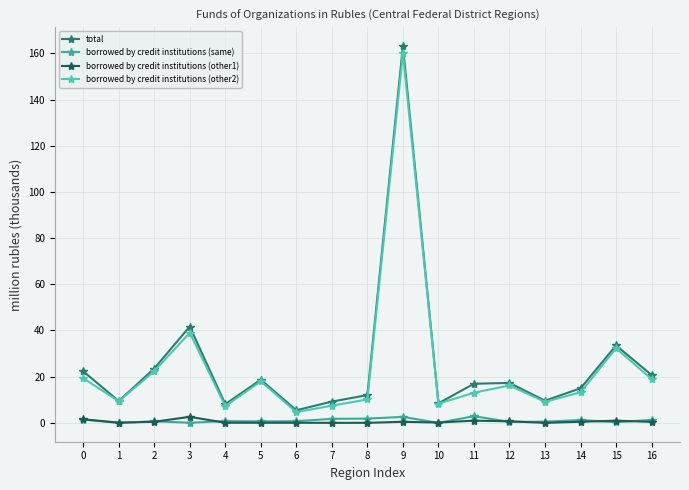

What is the value of the borrowed by credit institutions (other1) point at the 2nd from the left?

0.1